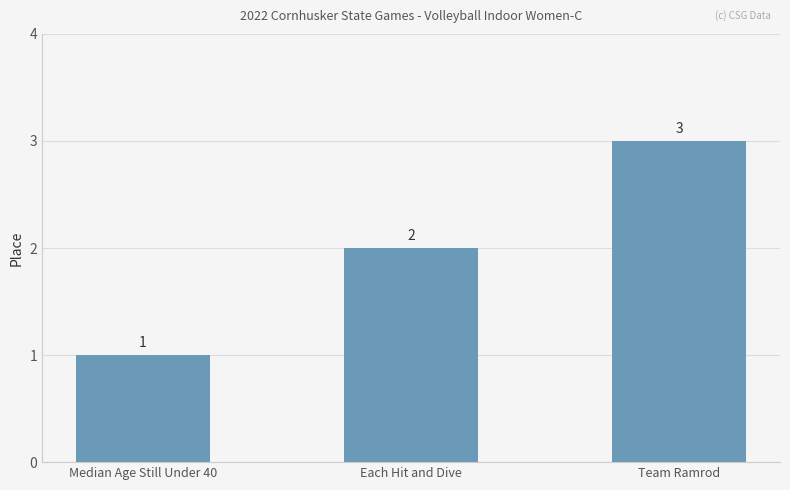

Reading left to right, transcribe all the data shown in this chart.

1	2	3